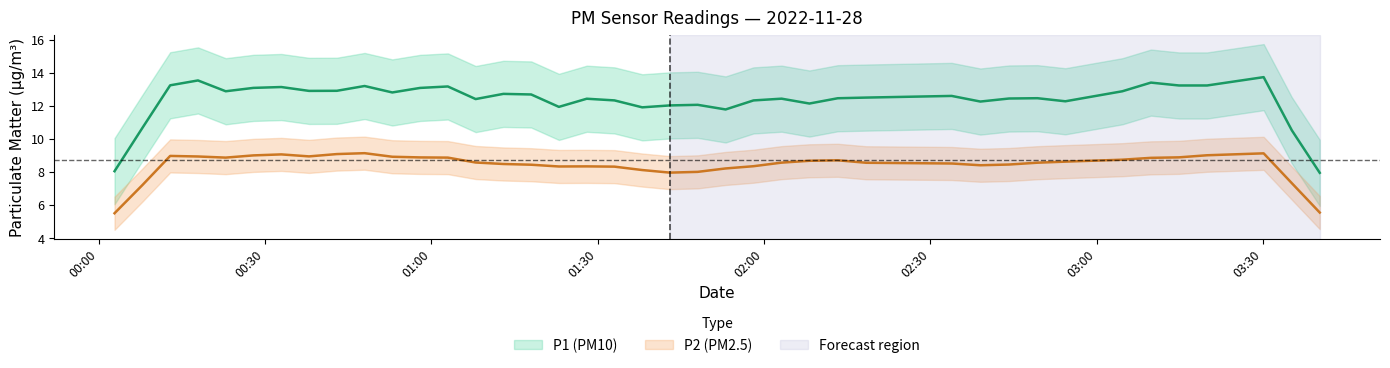

True or false: P2 and P1 intersect in this chart.

False